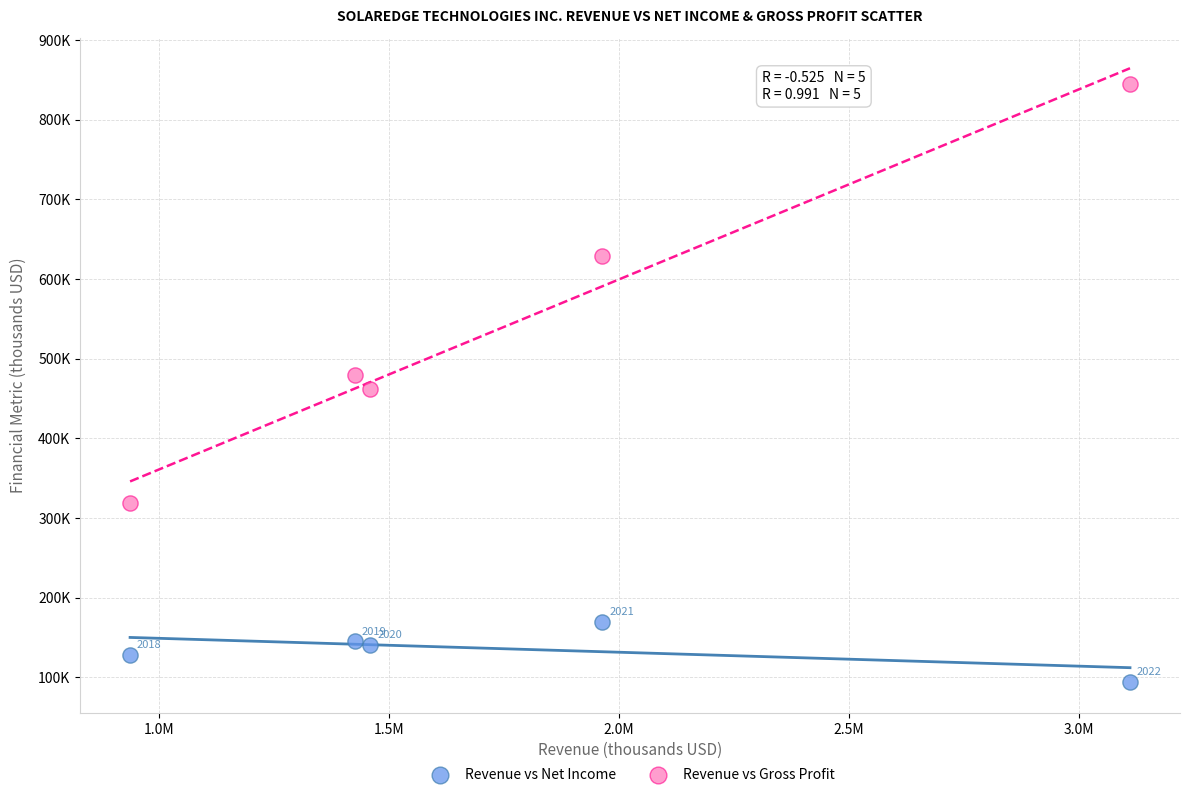

Which series has the widest spread of Y values?

Revenue vs Gross Profit